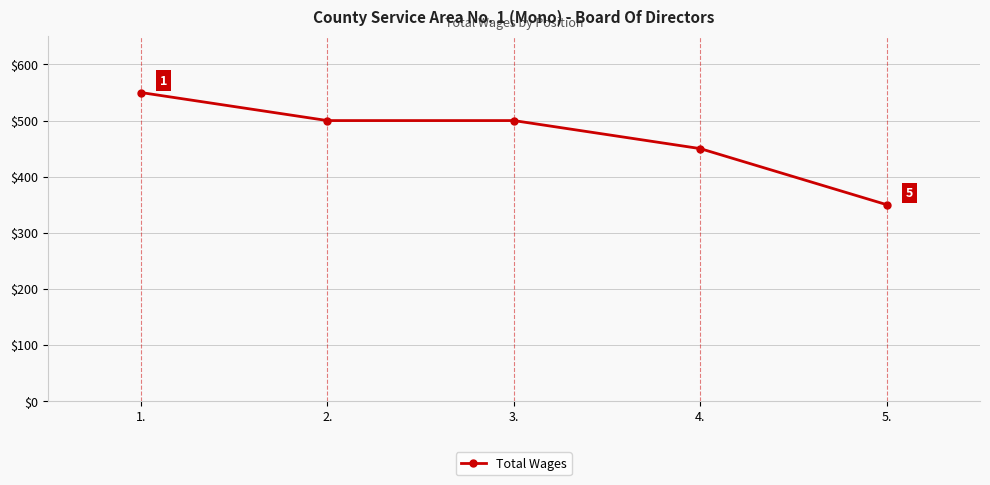

What is the smallest value displayed?

350